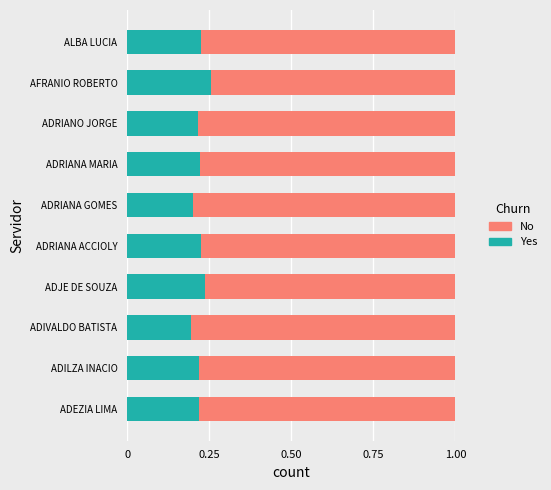

Is it true that Yes equals 0.0 at ADIVALDO BATISTA?

False